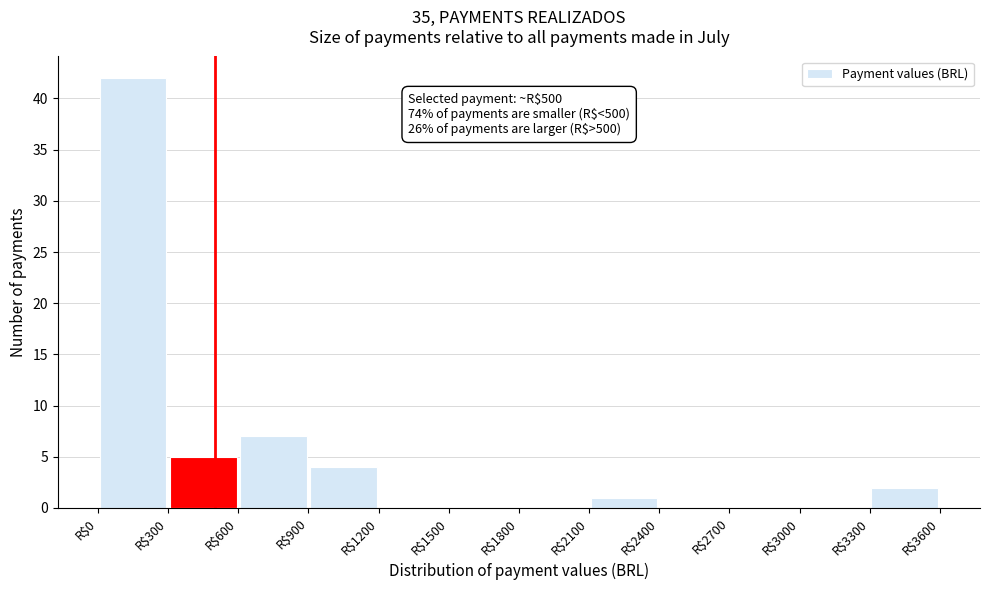

Which range on the x-axis has the tallest bar?

0 to 300